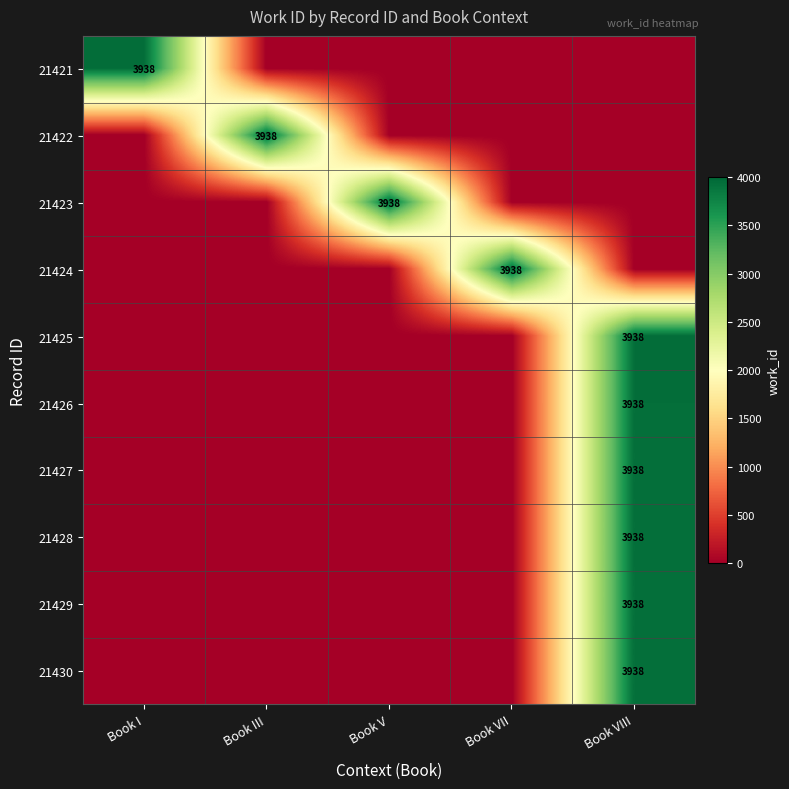

The 21430 series shows 1295 at Book VIII. True or false?

False